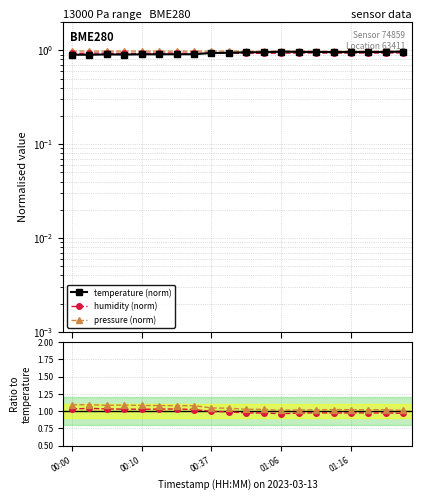

What is the smallest value displayed?

0.9